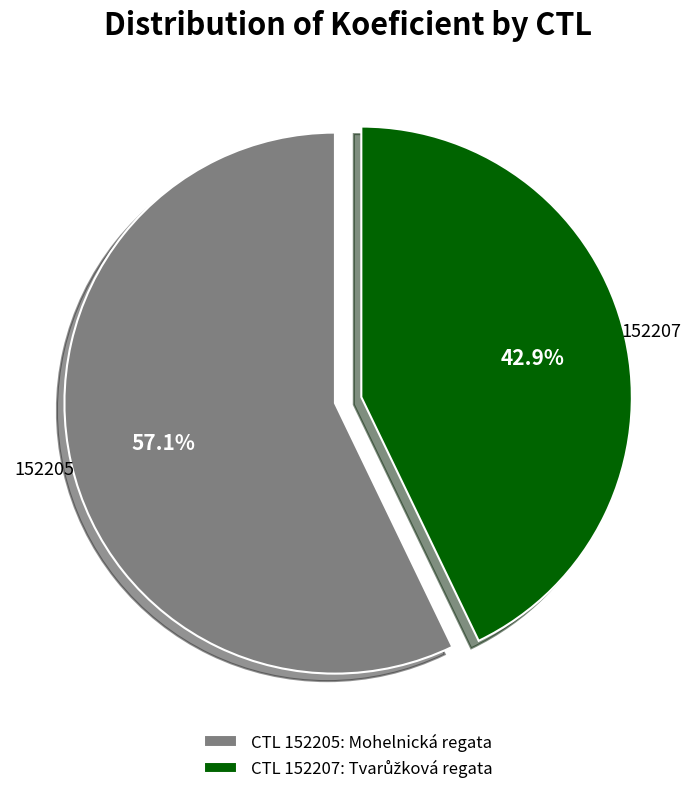

Count the number of slices in the pie.

2